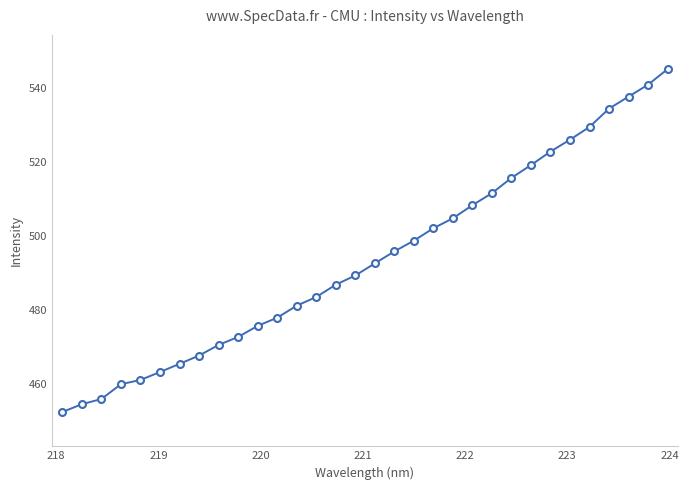

What is the maximum value shown in the chart?

545.2